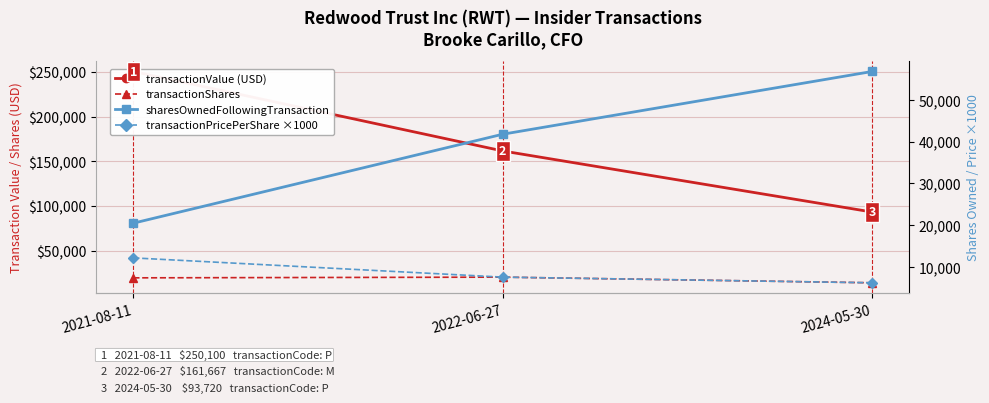

What is the difference between the maximum and minimum values in the transactionShares series?

6272